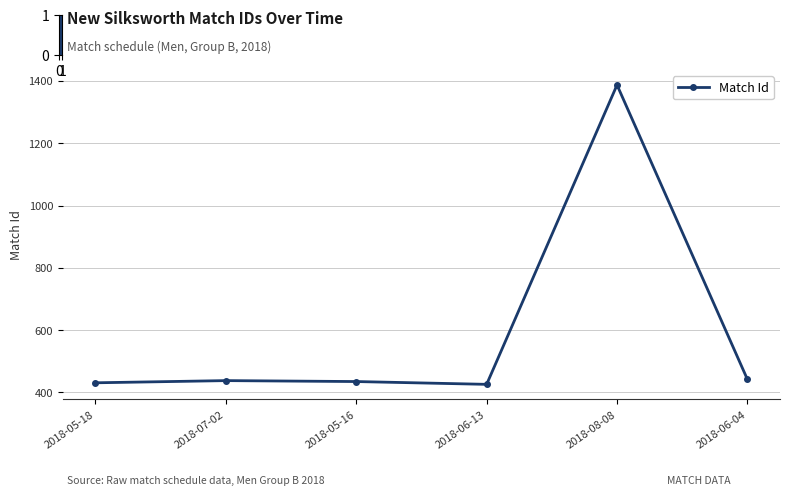

How many interior local peaks (higher than both neighbors) does the data have?

2